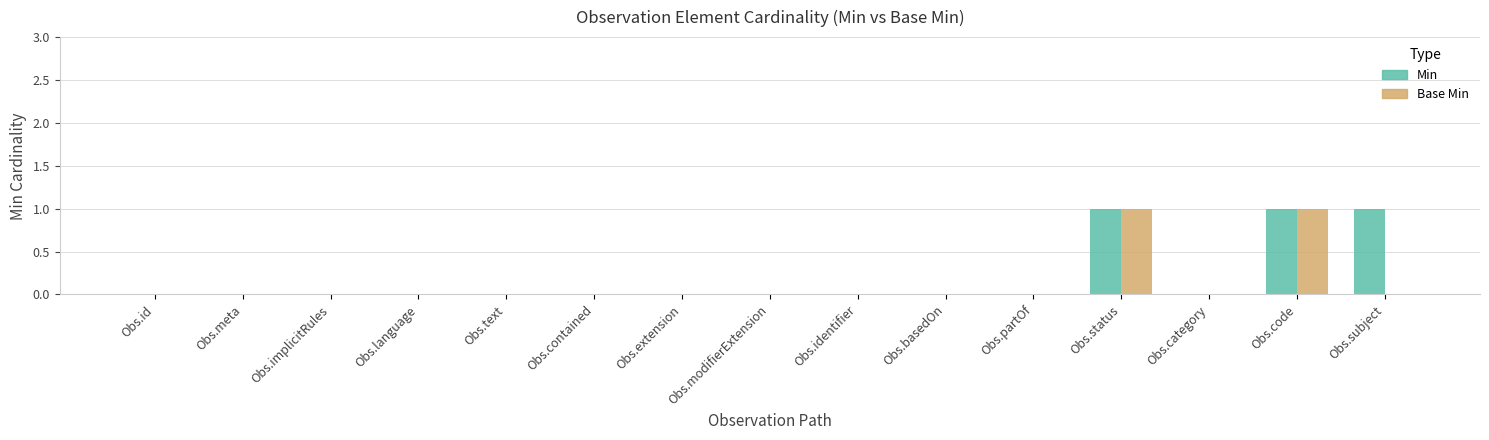

What is the sum of all Min values?

3